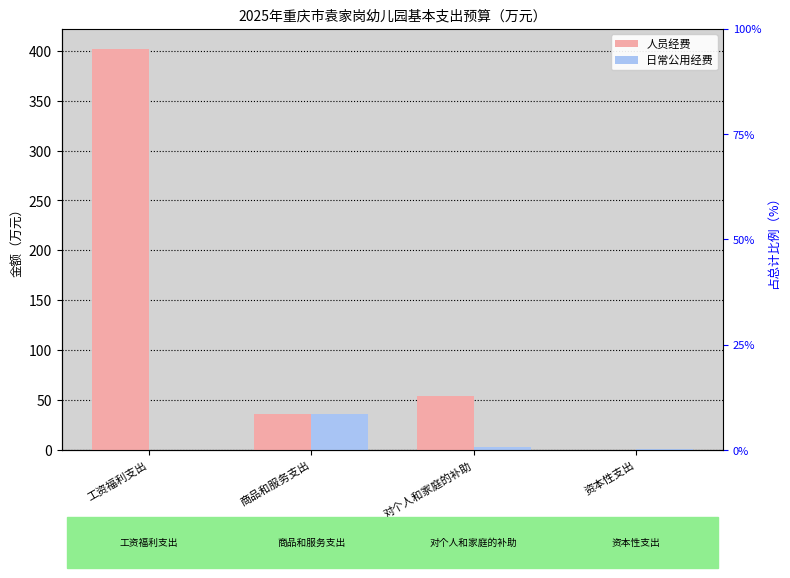

What is the label of the 3rd bar from the left?

对个人和家庭的补助